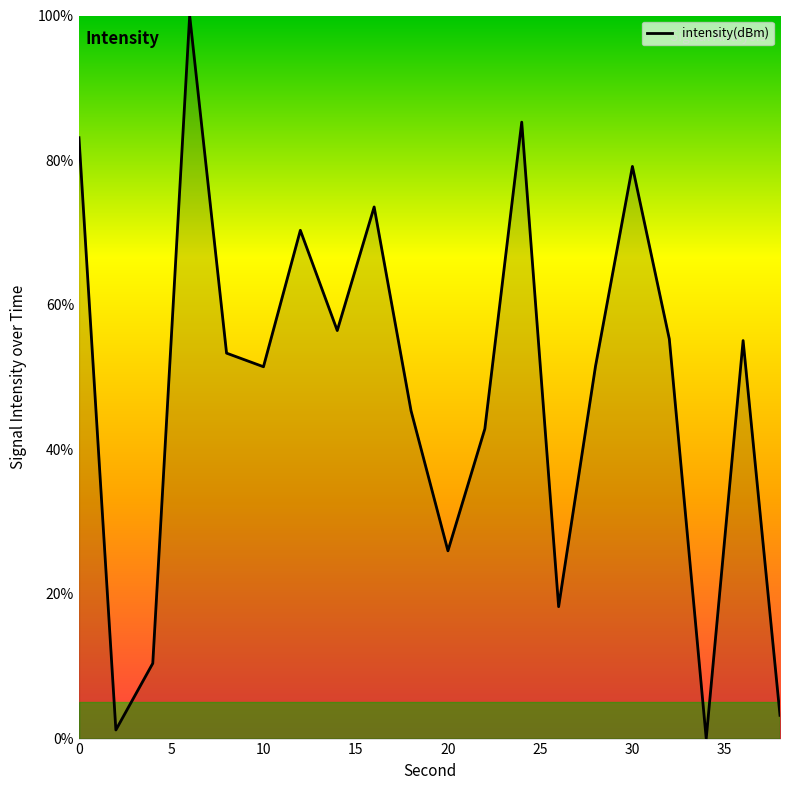

What is the difference between the maximum and minimum values?

100.0